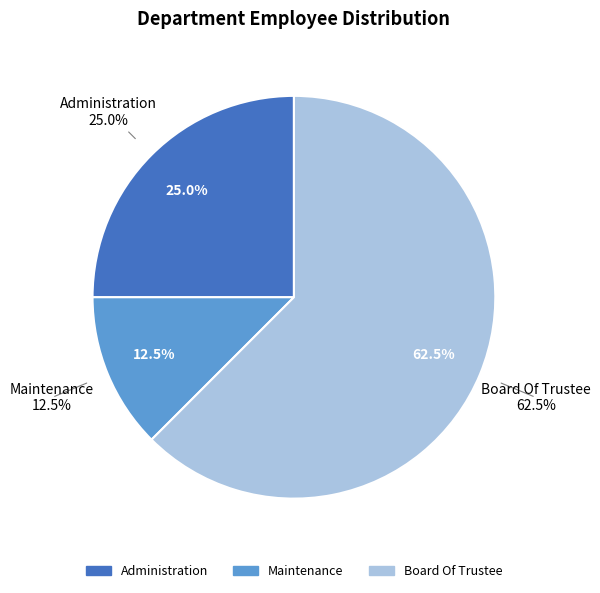

To the nearest percent, what is the difference between the Board Of Trustee and Administration slice percentages?

38%